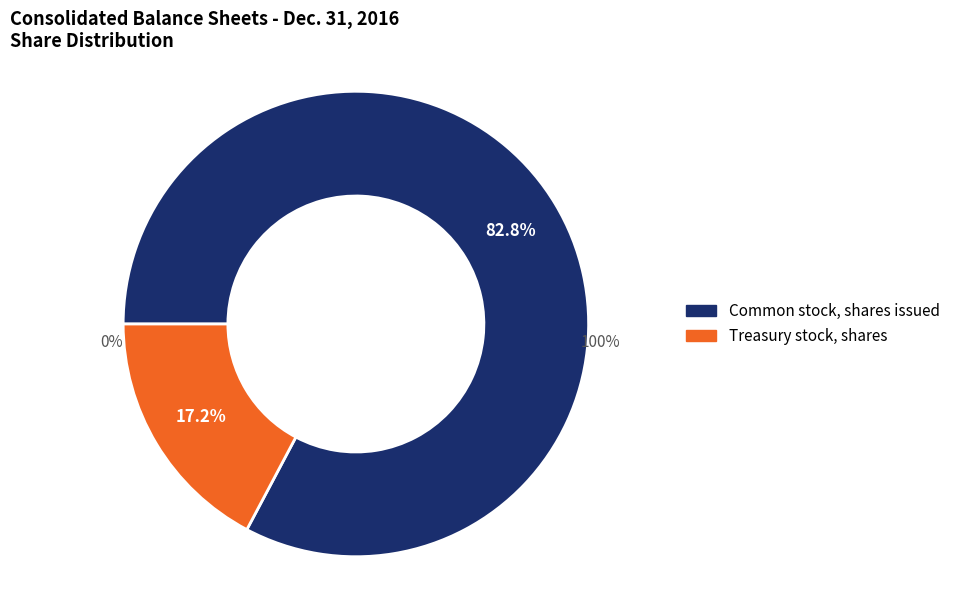

Which has a higher value, Common stock, shares issued or Treasury stock, shares?

Common stock, shares issued